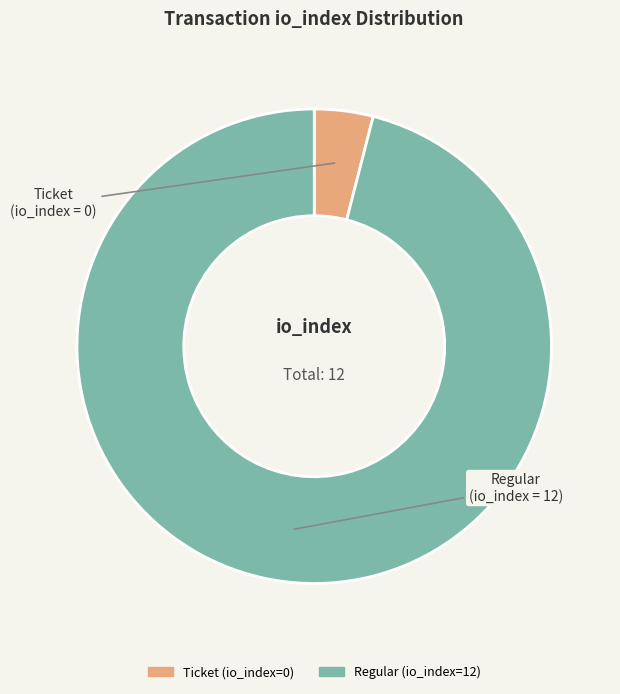

Is the sum of Ticket (io_index=0) and Regular (io_index=12) greater than half?

Yes